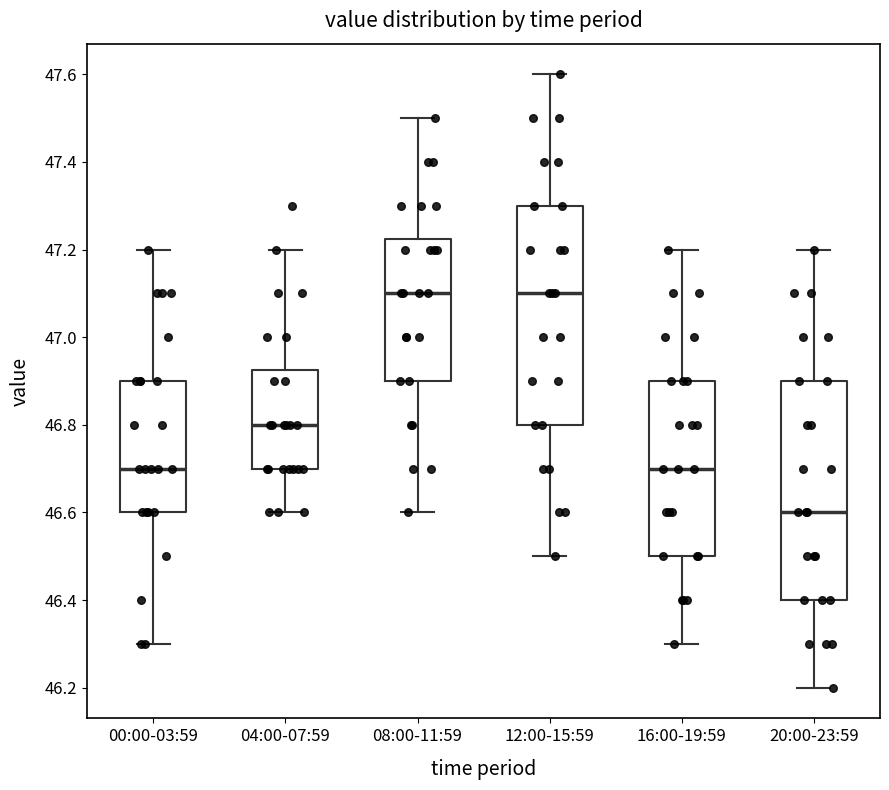

Where does the median line of the box for 16:00-19:59 sit on the y-axis? The values are not printed on the chart, so give them approximately, as read against the axis.

46.70